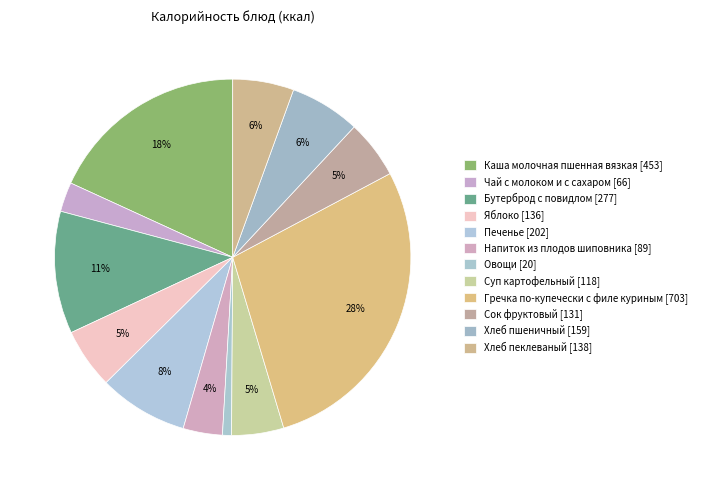

The Хлеб пшеничный slice represents 6% of the pie. True or false?

True